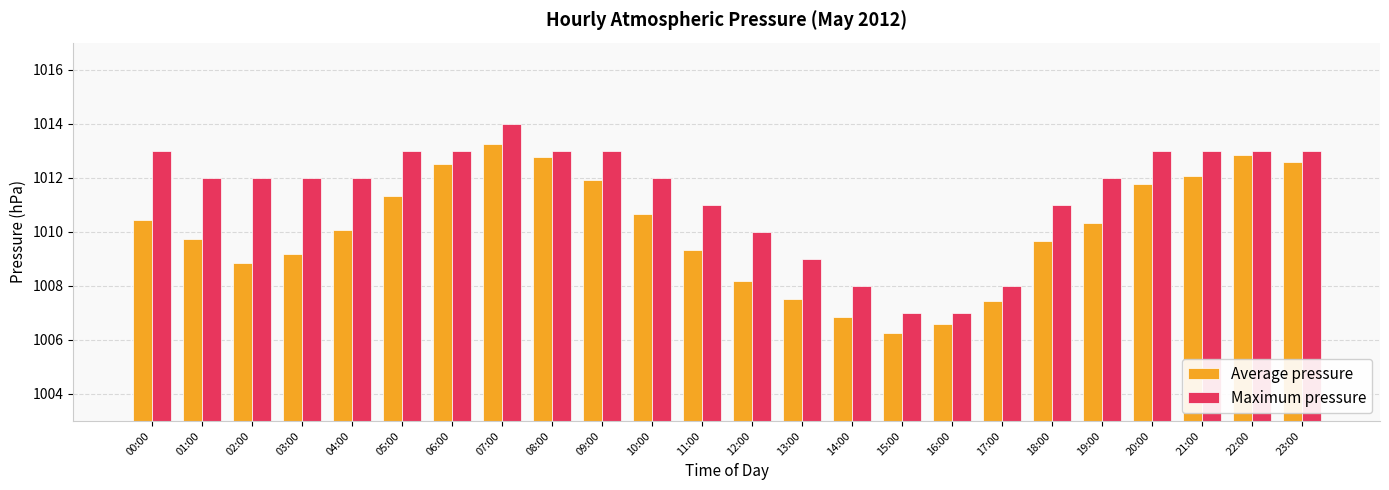

What is the difference between the highest and lowest values at 04:00?

1.9